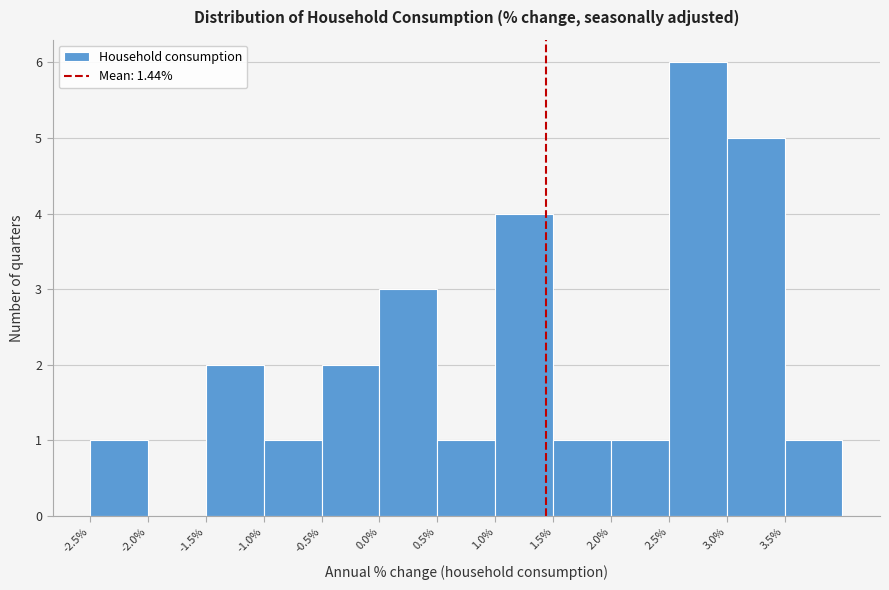

Which range on the x-axis has the tallest bar?

2.5 to 3.0